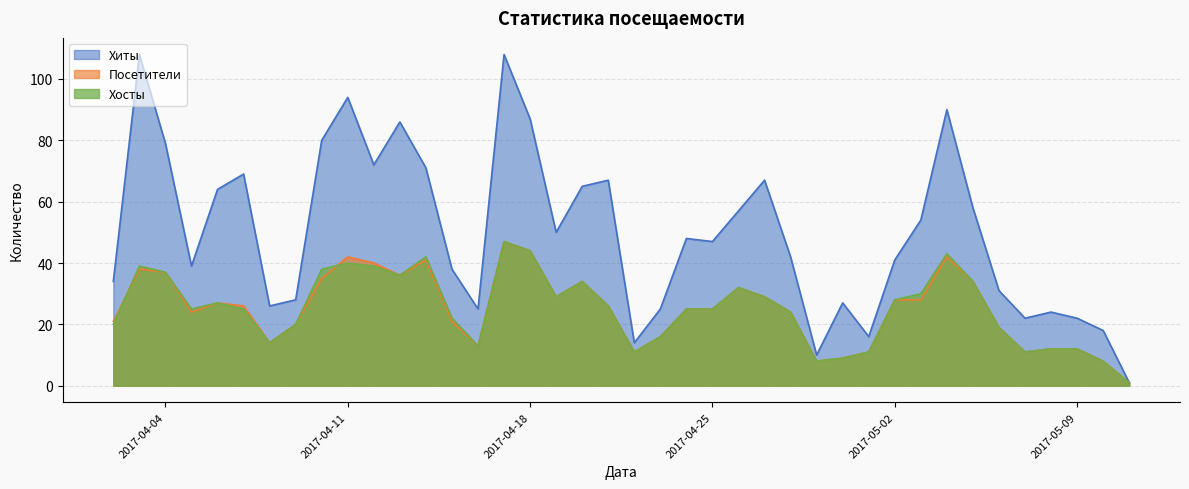

What is the greatest value displayed?

108